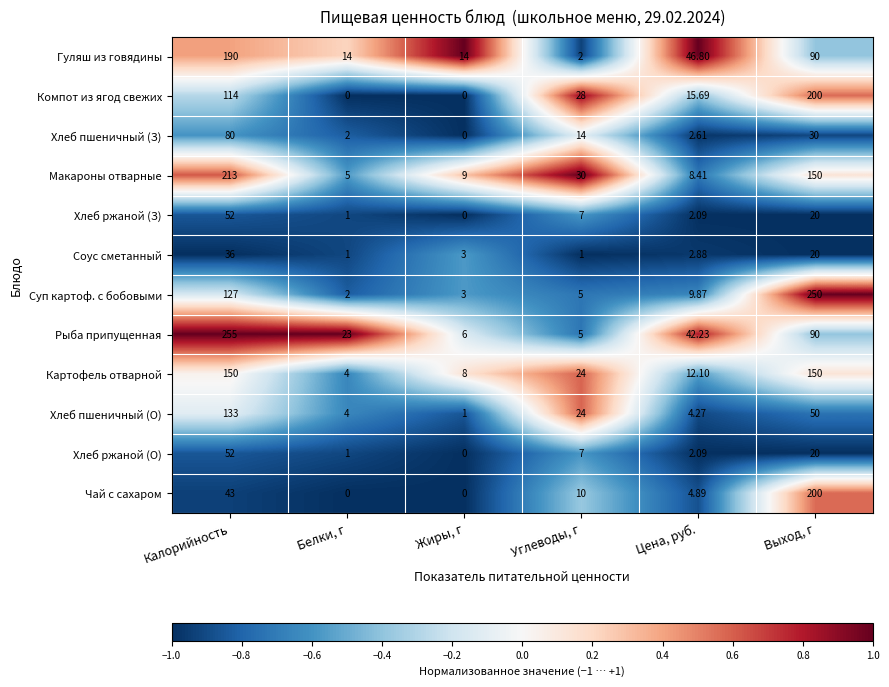

Which series changed the most between Жиры, г and Выход, г?

Суп картоф. с бобовыми